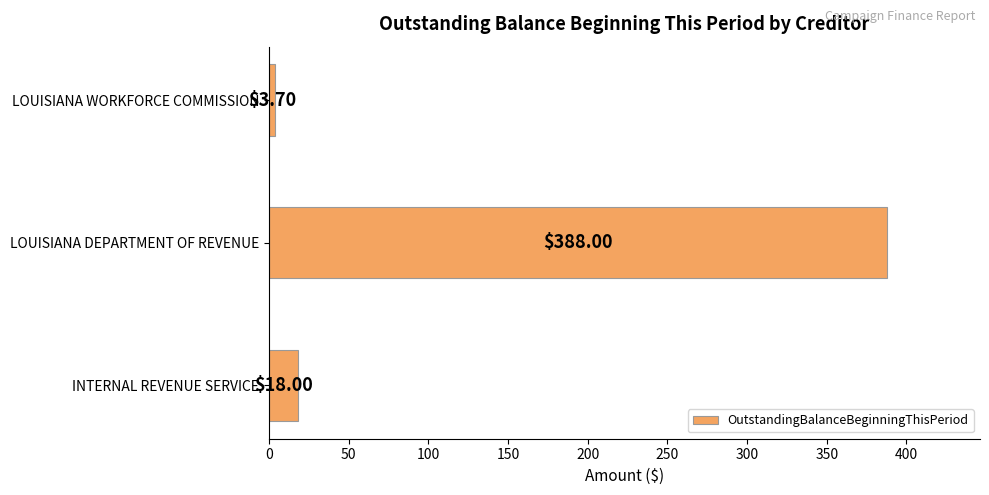

What is the sum of the values at INTERNAL REVENUE SERVICE and LOUISIANA DEPARTMENT OF REVENUE?

406.0